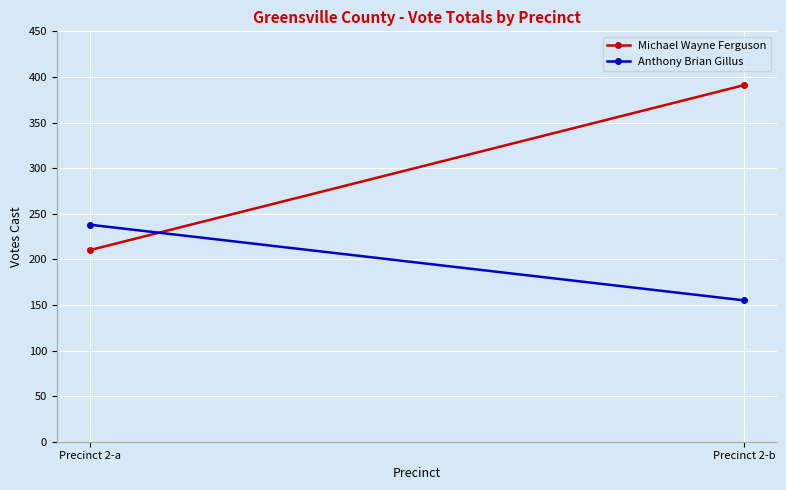

Rank the series by their maximum value, from highest to lowest.

Michael Wayne Ferguson, Anthony Brian Gillus